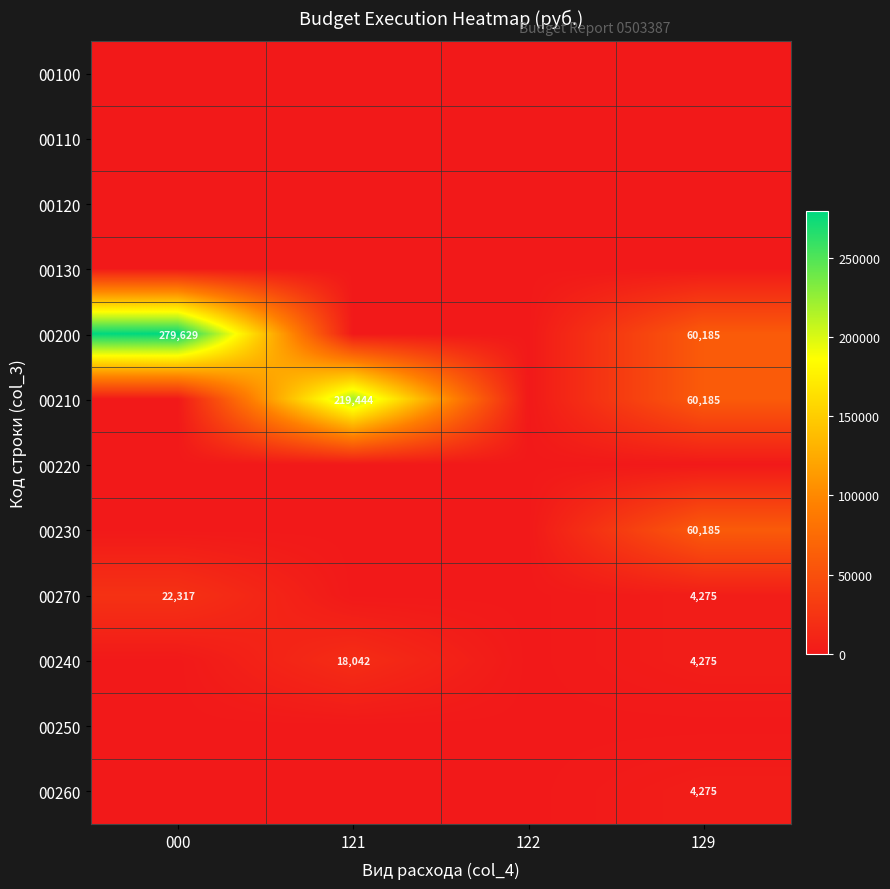

True or false: 00270 has a value of 910 at 129.

False